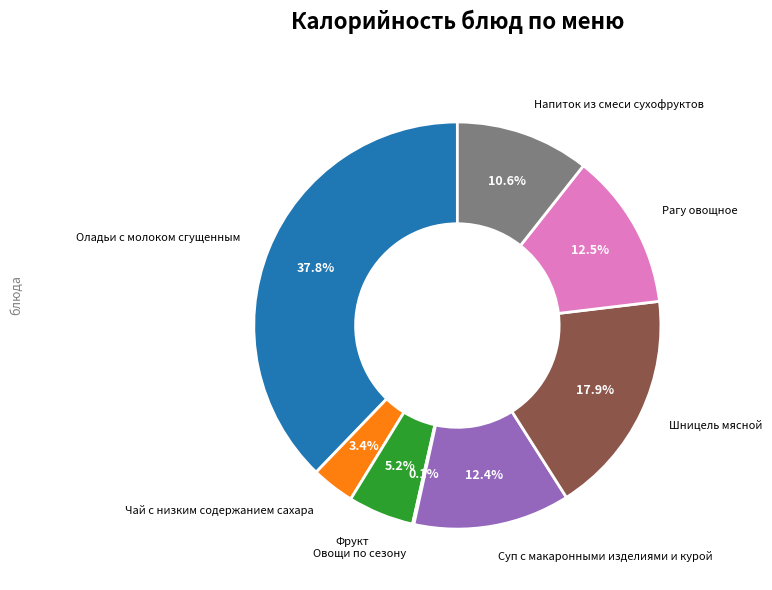

Is there a majority slice in this chart?

No